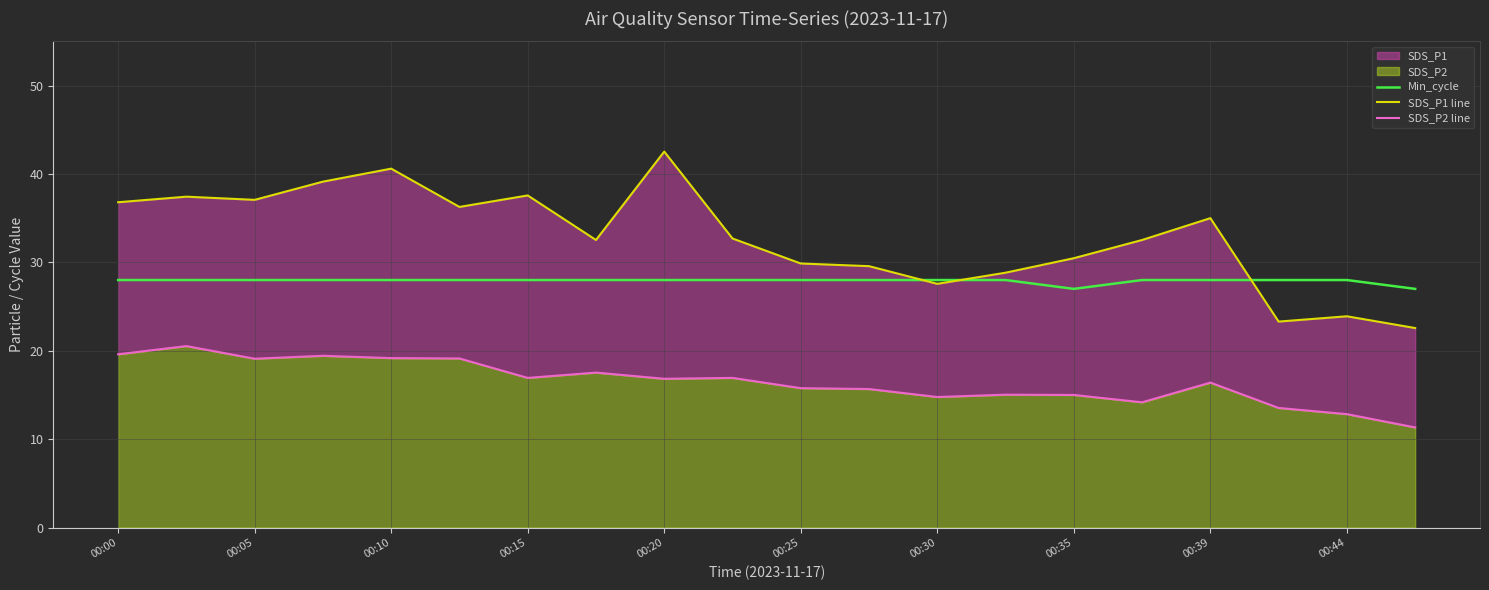

The value of Min_cycle at 00:44 is 11. True or false?

False